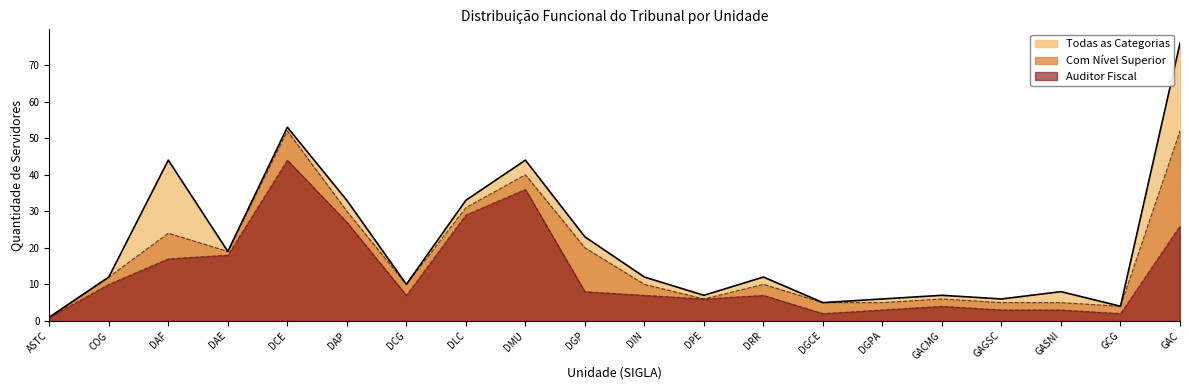

Which series has the largest total across all categories?

Todas as Categorias